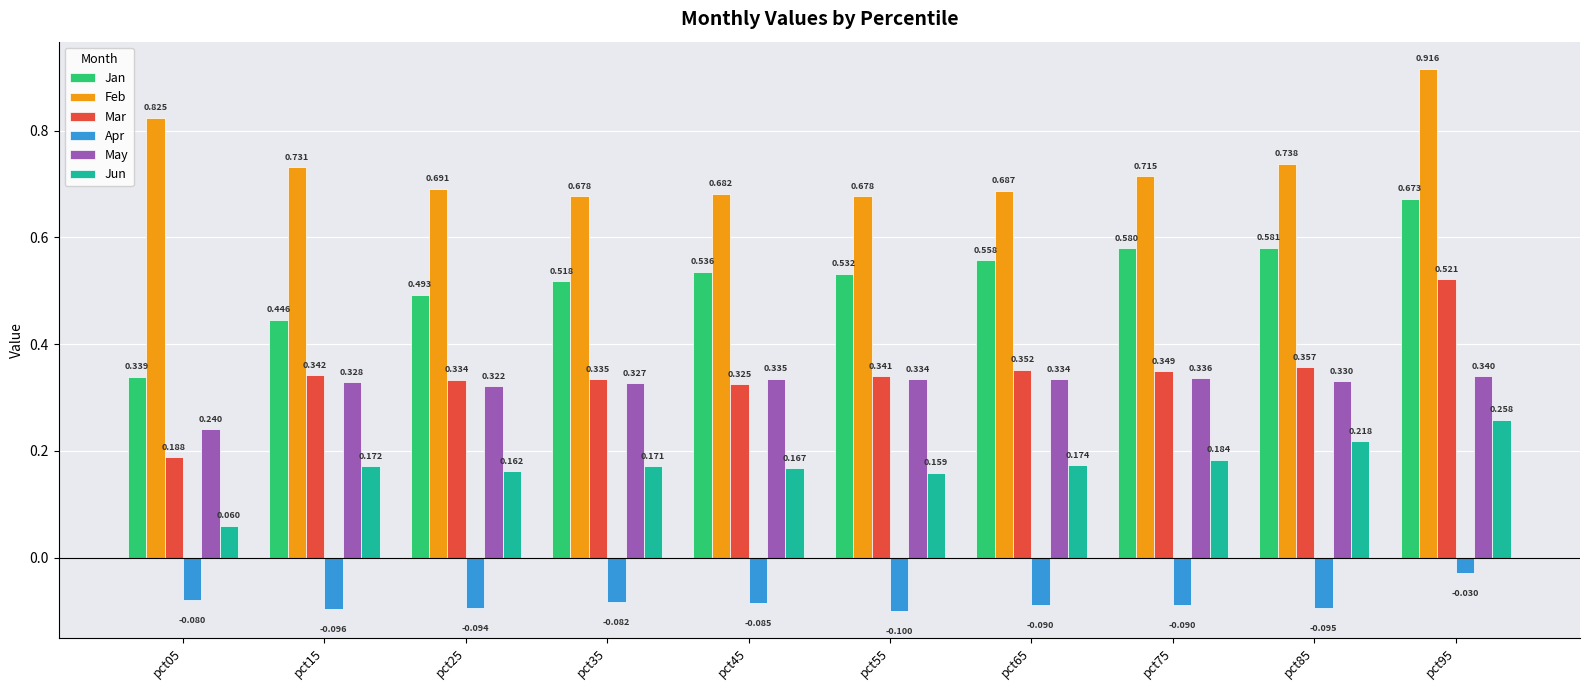

What is the sum of all May values?

3.2